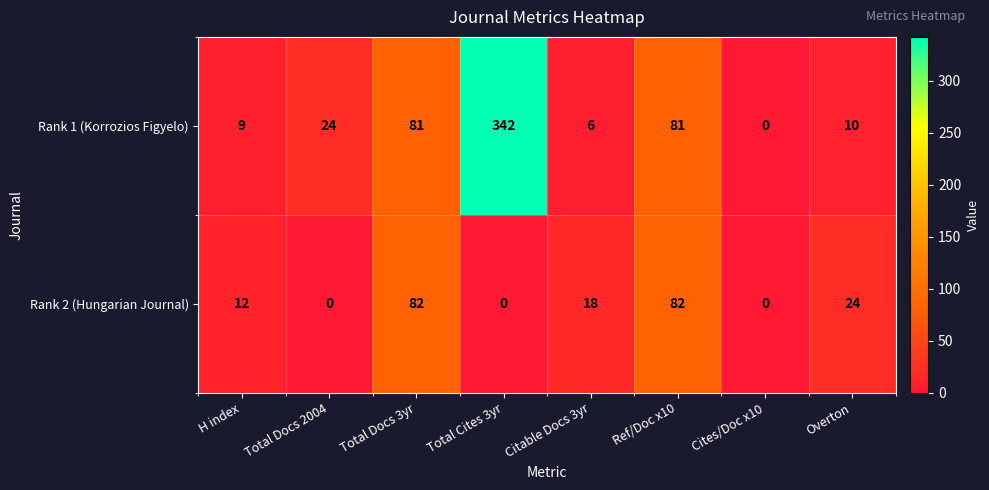

Count the number of data series in this chart.

2